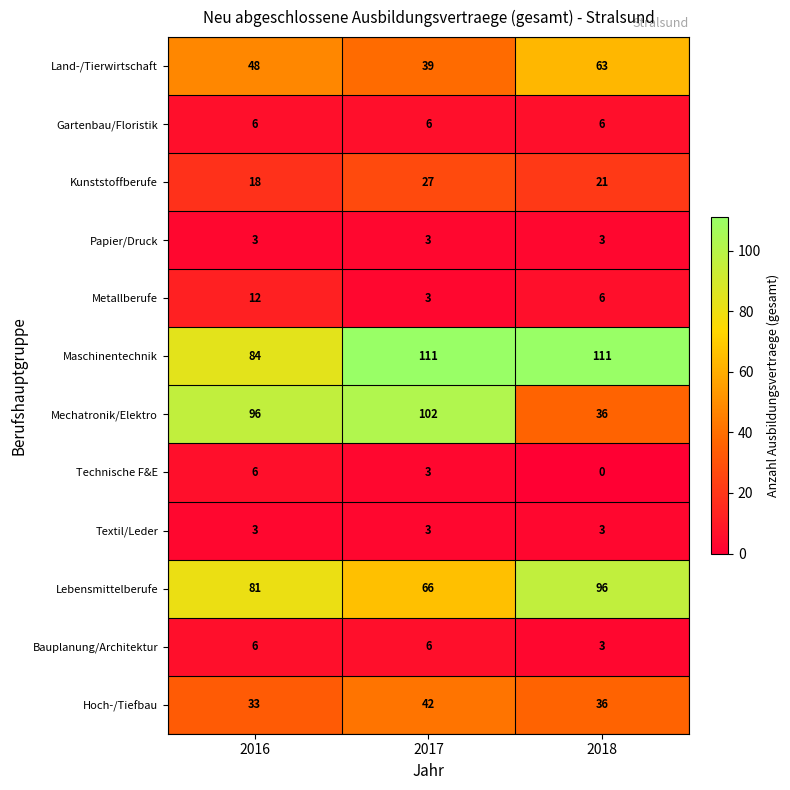

How many series are shown in this chart?

12